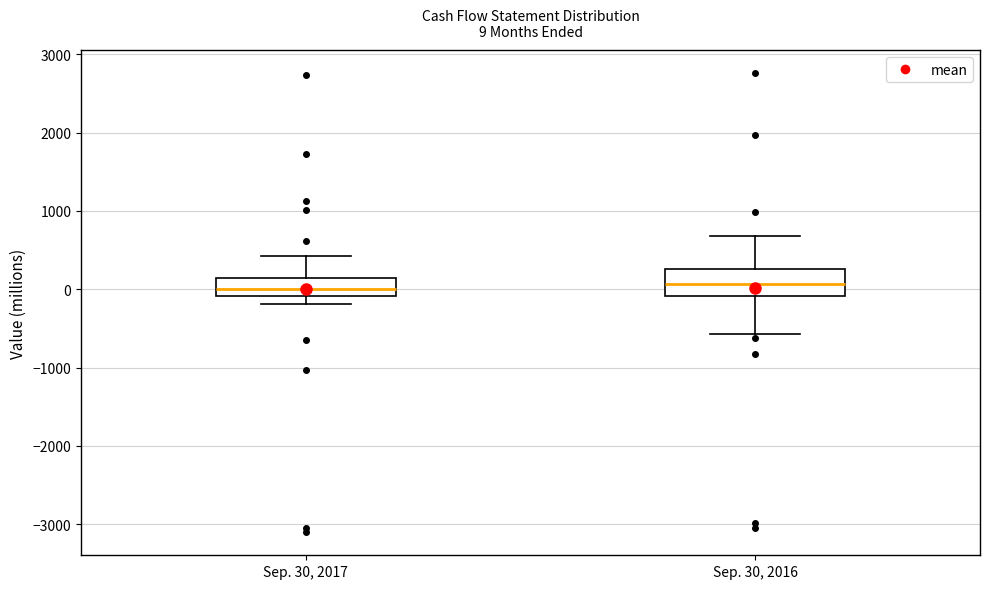

Which box is the tallest, from its lower edge to its upper edge?

Sep. 30, 2016